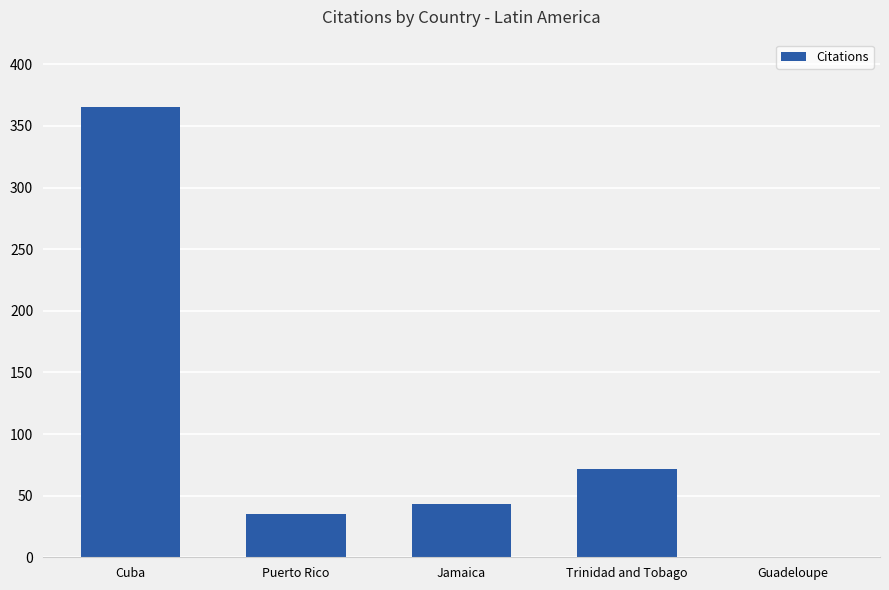

What value does the data have at Cuba, to the nearest 50?

350